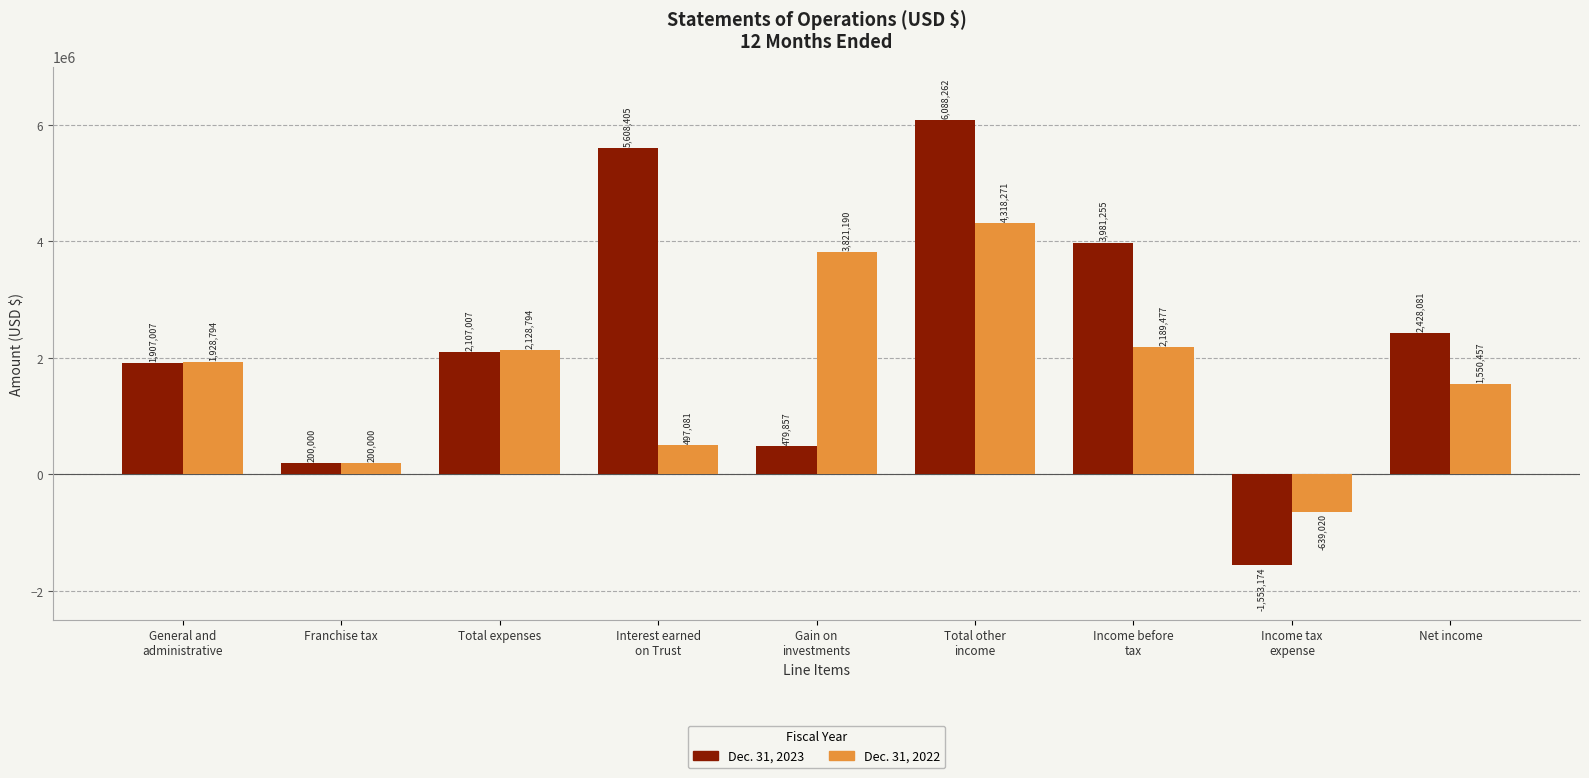

What is the sum of all Dec. 31, 2022 values?

15995044